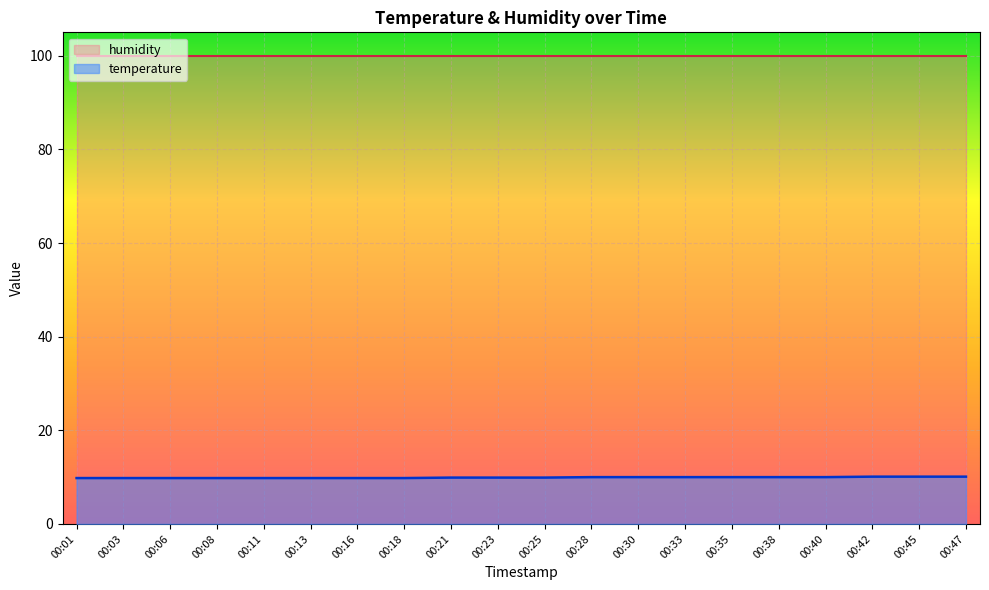

What is the minimum value shown in the chart?

9.8